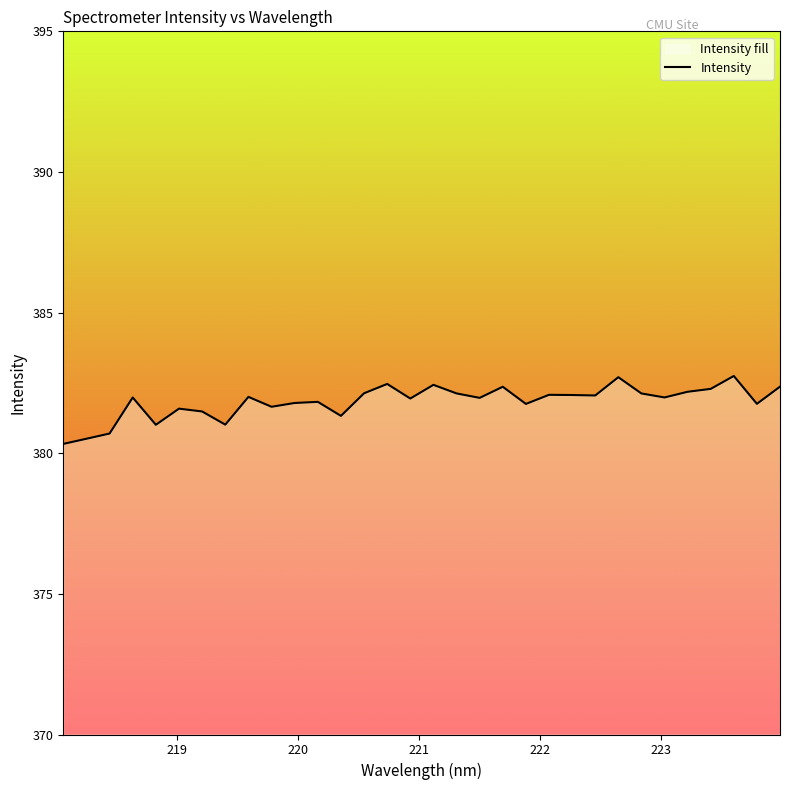

Reading left to right, list all the values displayed in this chart.

380.3	380.5	380.7	382.0	381.0	381.6	381.5	381.0	382.0	381.7	381.8	381.8	381.3	382.1	382.5	381.9	382.4	382.1	382.0	382.4	381.8	382.1	382.1	382.1	382.7	382.1	382.0	382.2	382.3	382.7	381.8	382.4